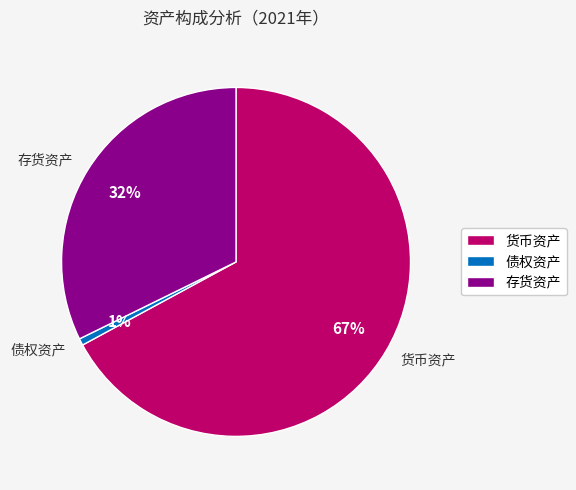

To the nearest percent, what is the average slice percentage?

33%